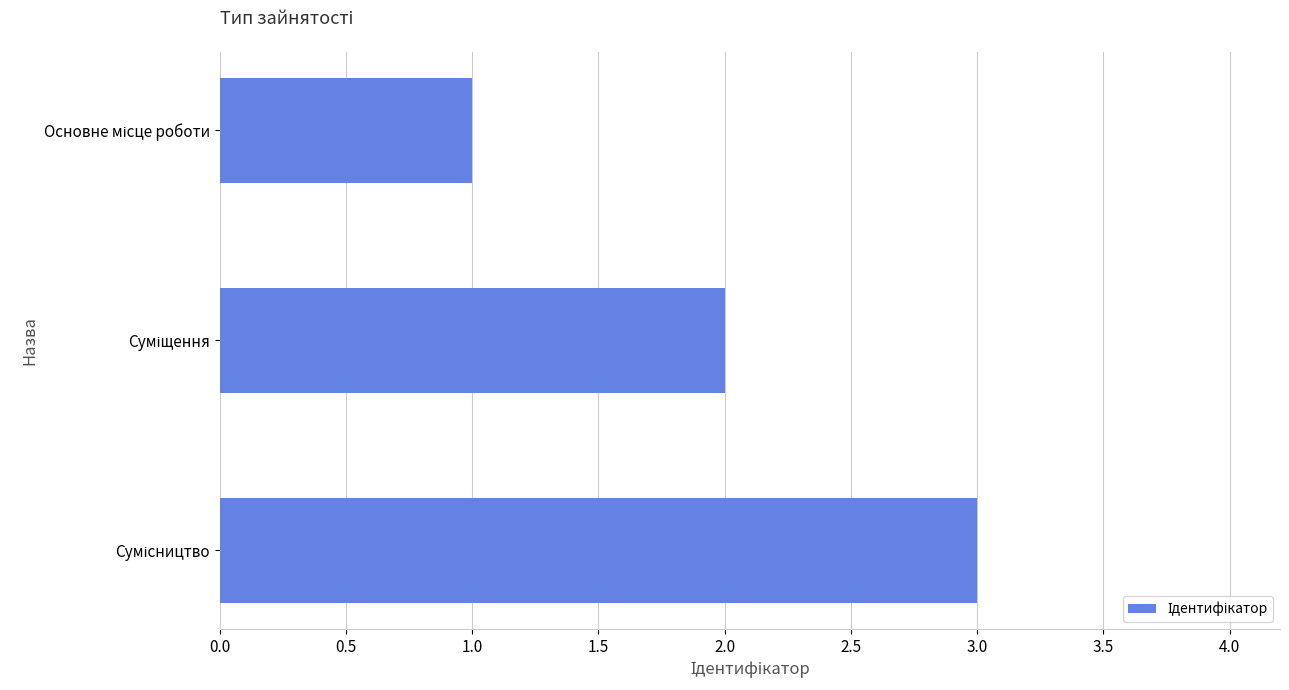

What is the maximum value shown in the chart?

3